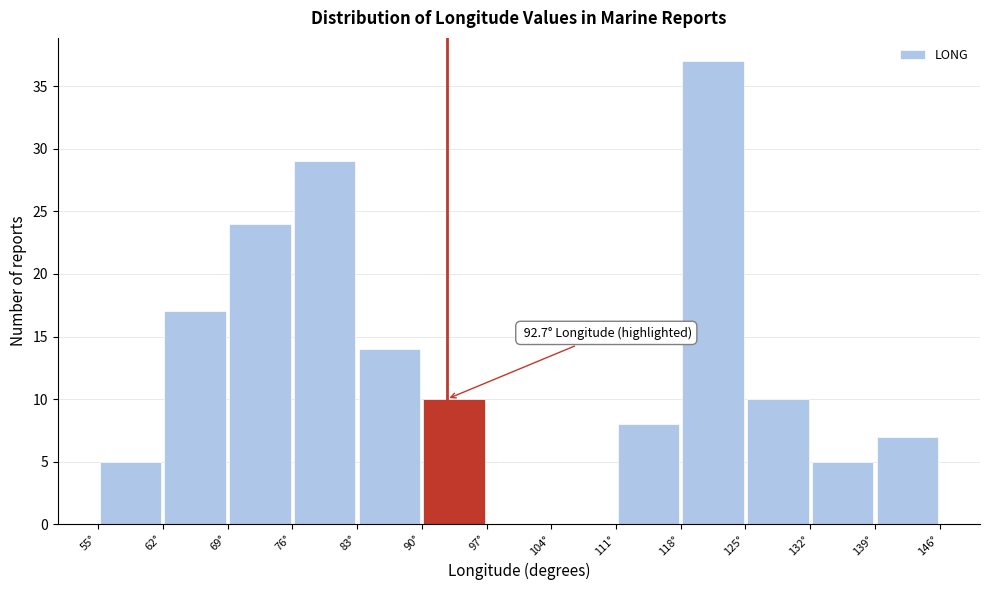

Which range on the x-axis has the tallest bar?

118 to 125